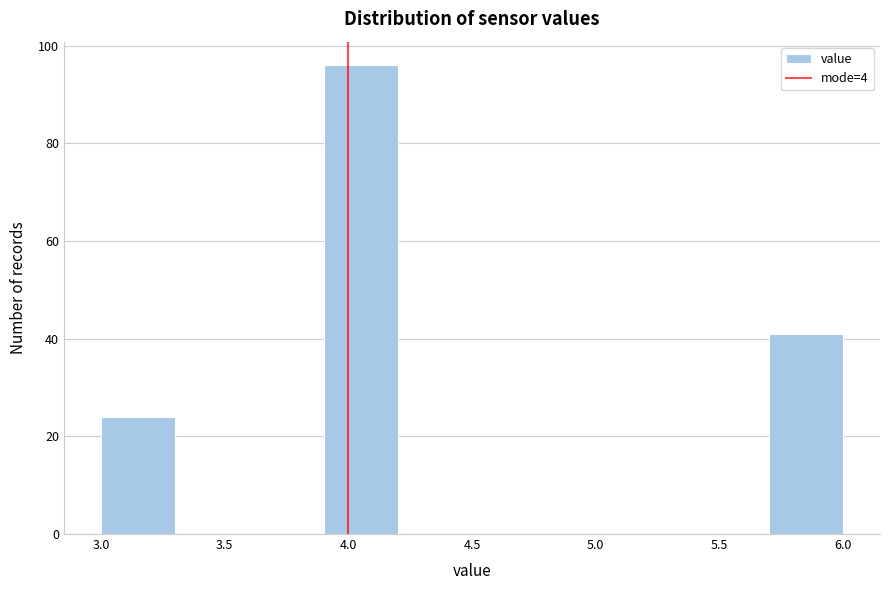

How tall is the bar that spans 5.7 to 6.0 on the x-axis? The values are not printed on the chart, so give them approximately, as read against the axis.

42